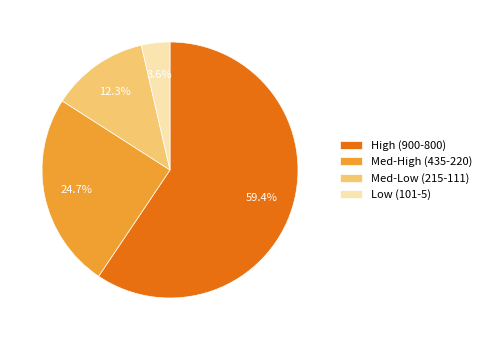

To the nearest percent, what is the average slice percentage?

25%